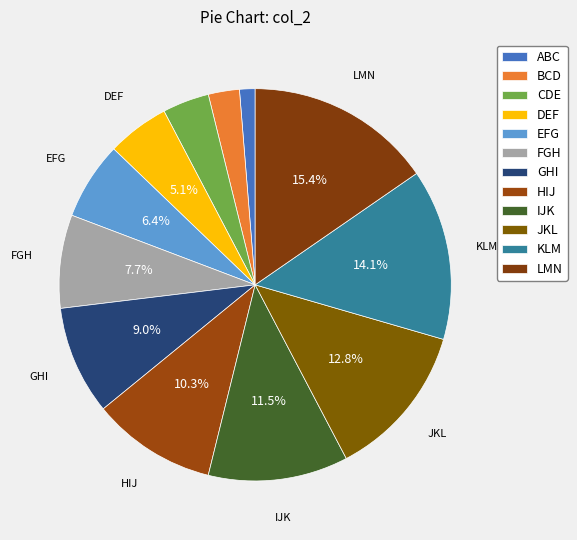

Does CDE account for over 50% of the chart?

No